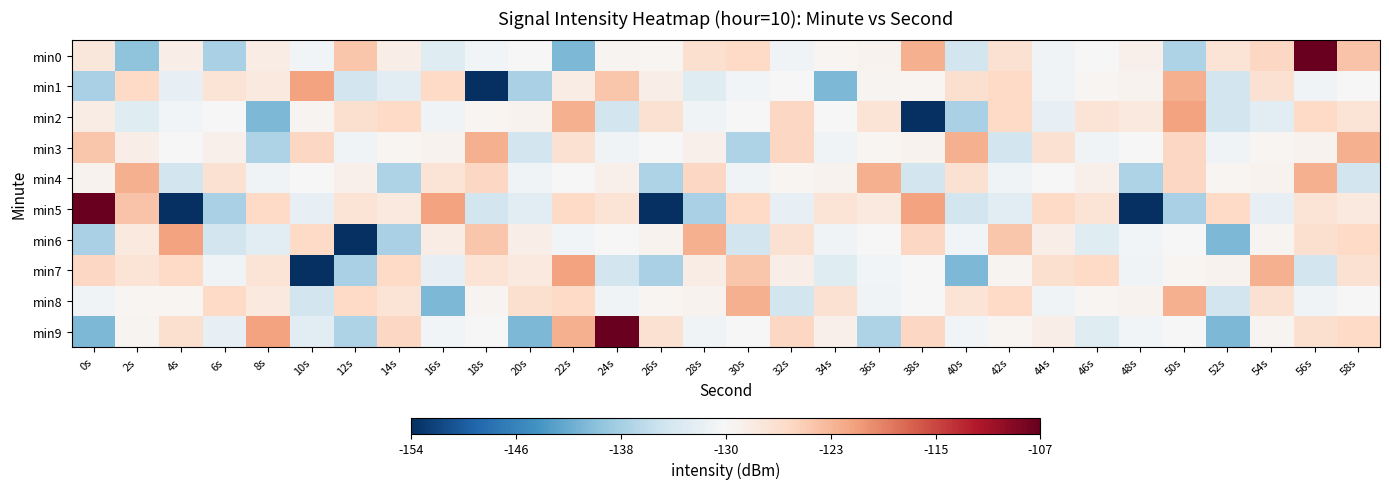

Which has a higher value, 2s or 58s?

58s